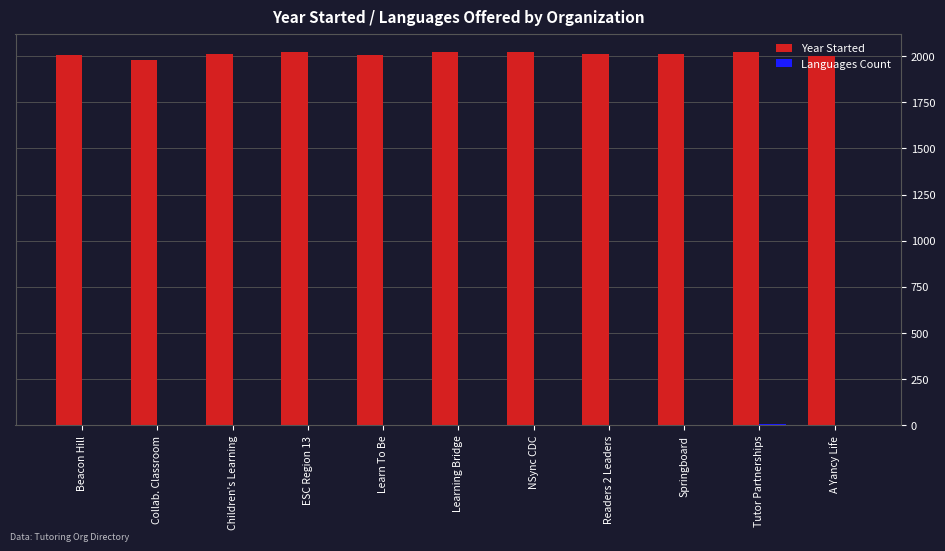

What is the highest value of the Year Started series?

2021